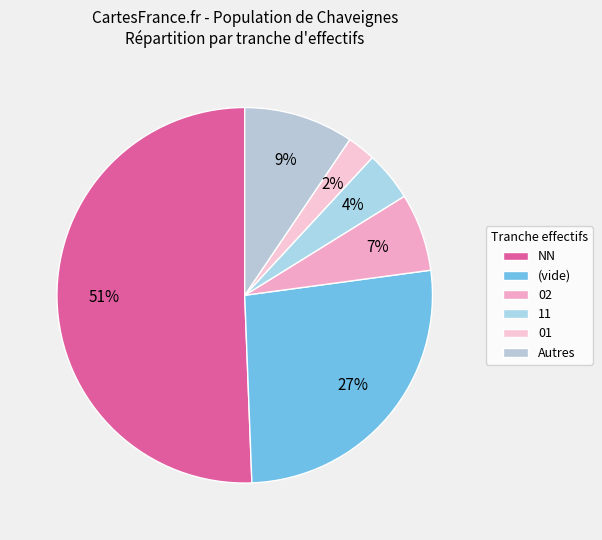

Count the number of slices in the pie.

6